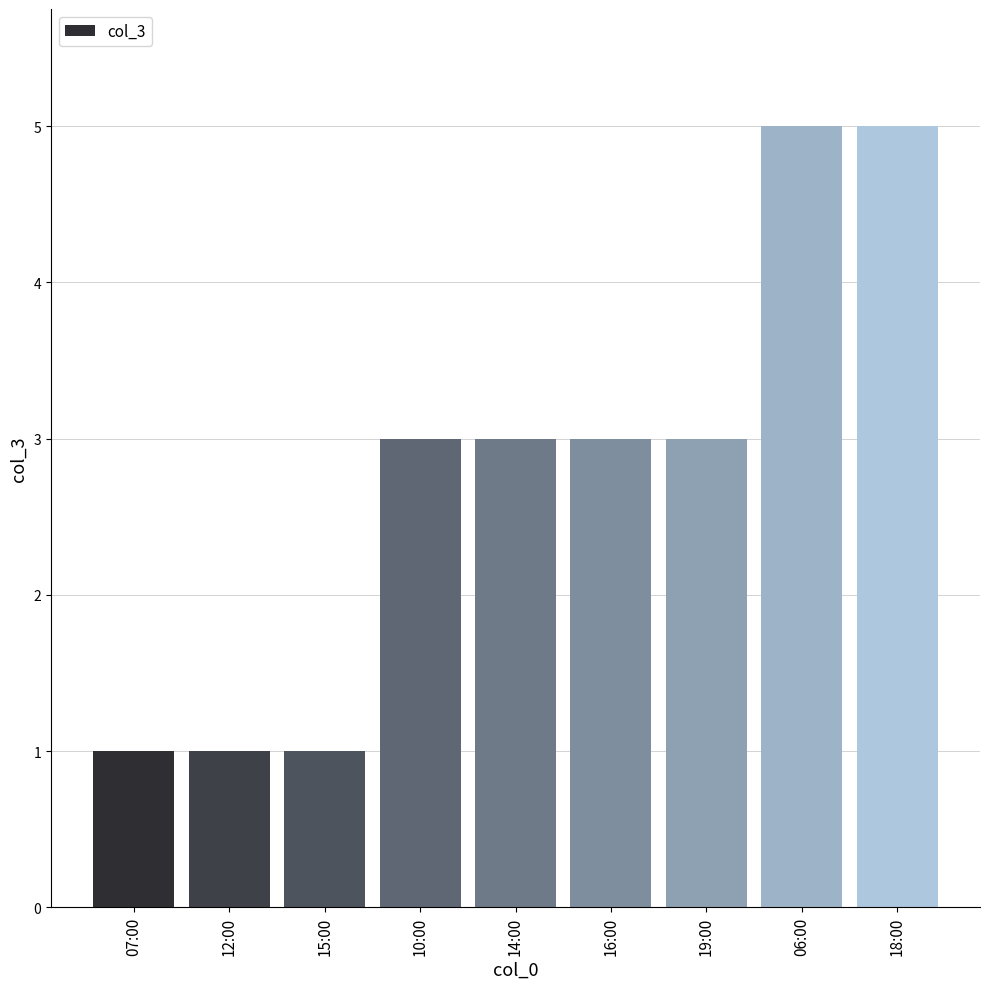

What is the ratio of the value at 12:00 to the value at 19:00?

0.3